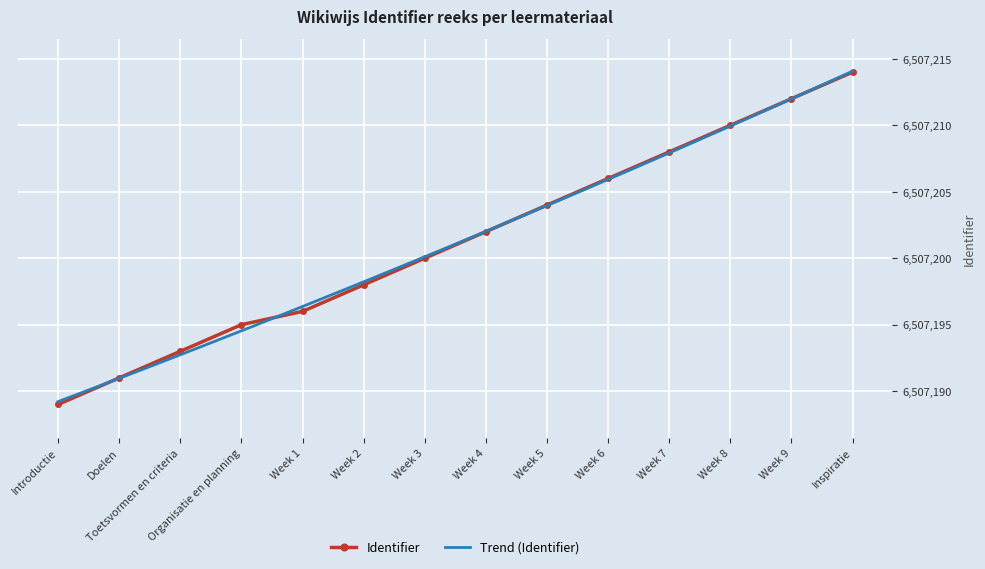

What is the difference between the values at Week 9 and Week 8?

2